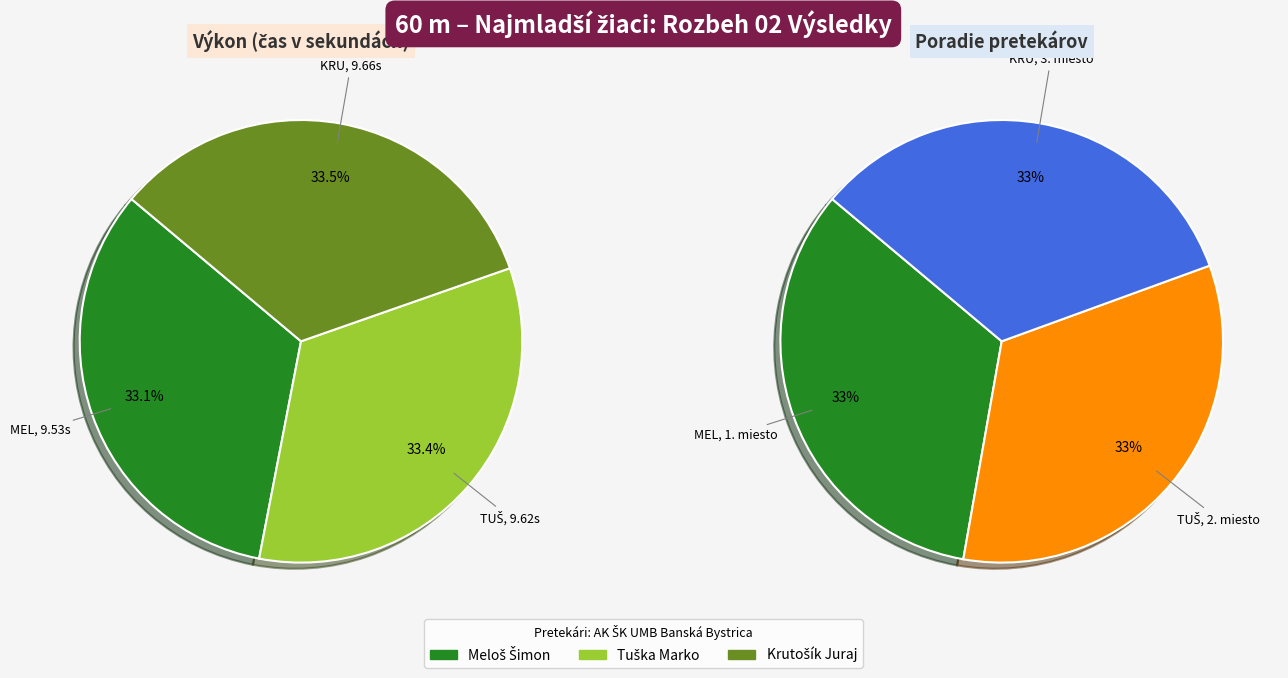

To the nearest percent, what is the combined percentage of Tuška Marko and Meloš Šimon?

66%